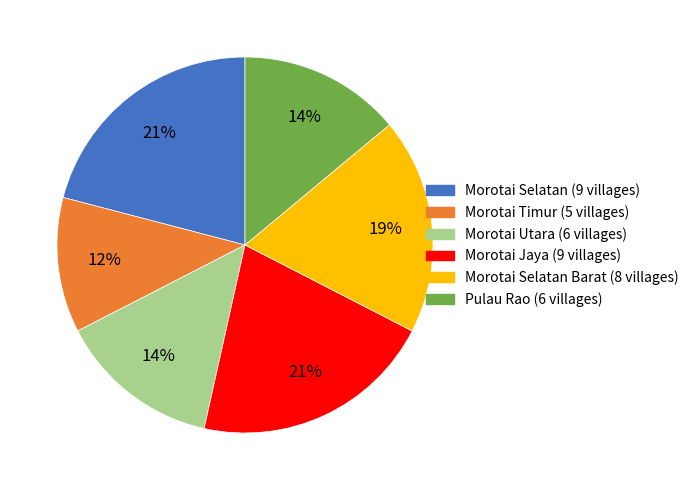

To the nearest percent, what is the average slice percentage?

17%